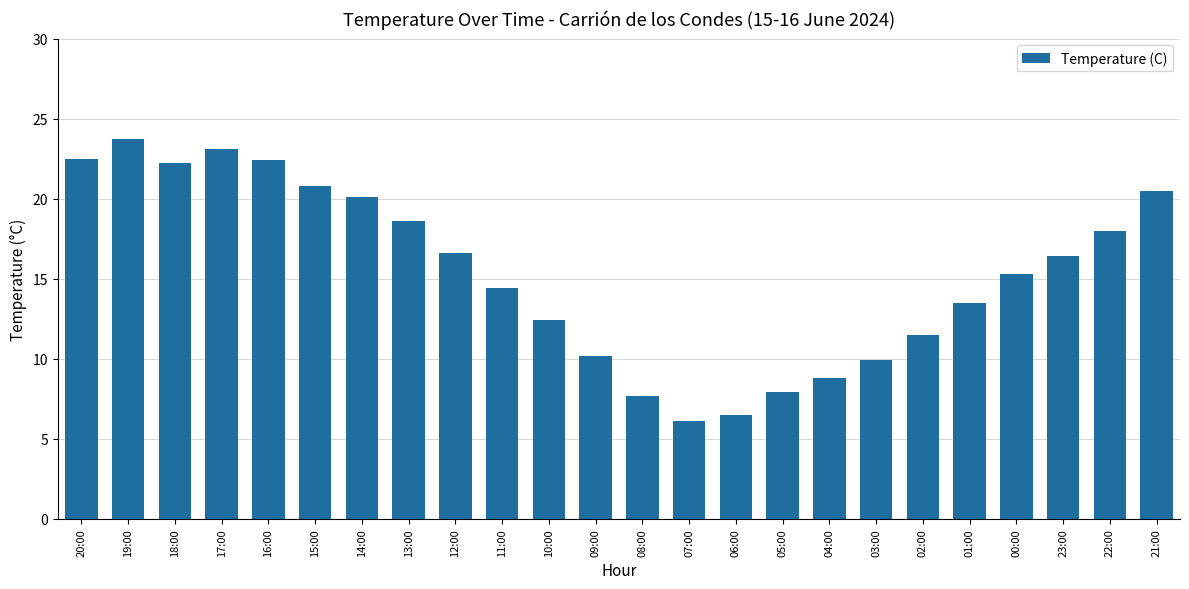

What is the smallest value displayed?

6.1